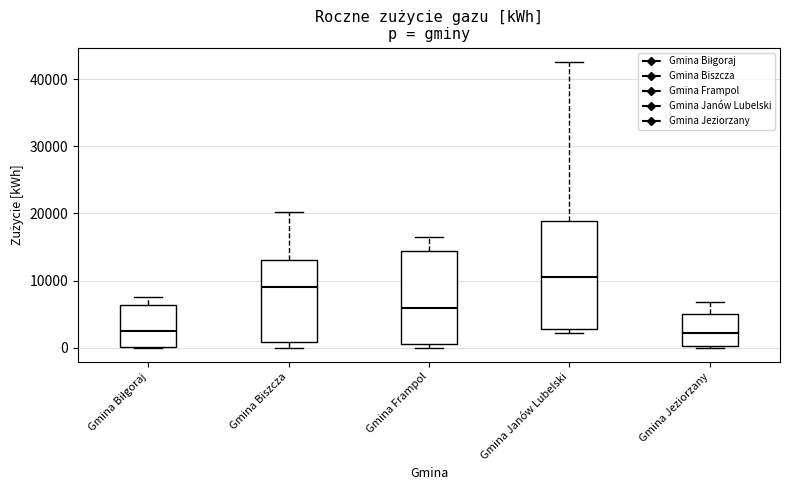

Where is the upper edge of the box for Gmina Janów Lubelski on the y-axis? The values are not printed on the chart, so give them approximately, as read against the axis.

19000